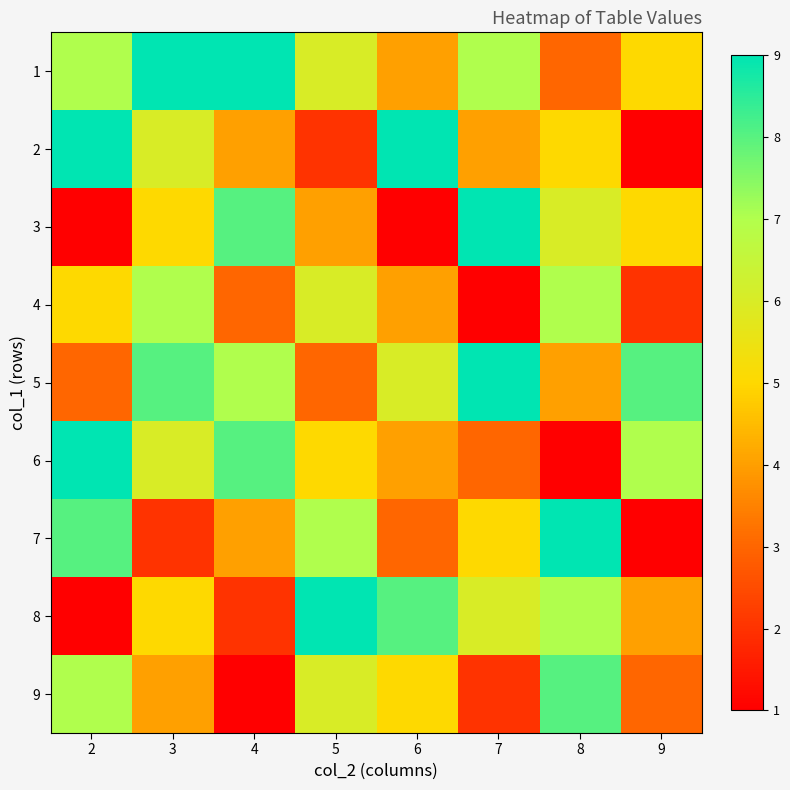

Which series has the widest spread of values?

2